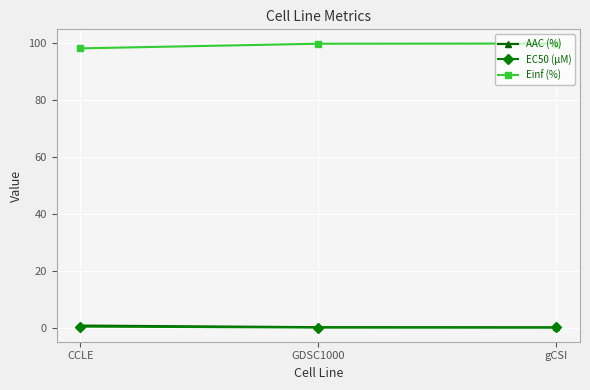

What is the label of the 2nd point from the left?

GDSC1000